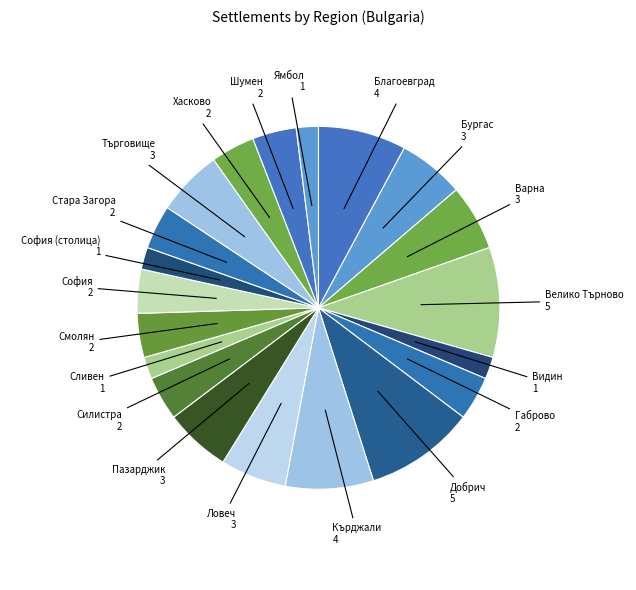

To the nearest percent, what is the combined percentage of обл. Велико Търново and обл. Благоевград?

18%